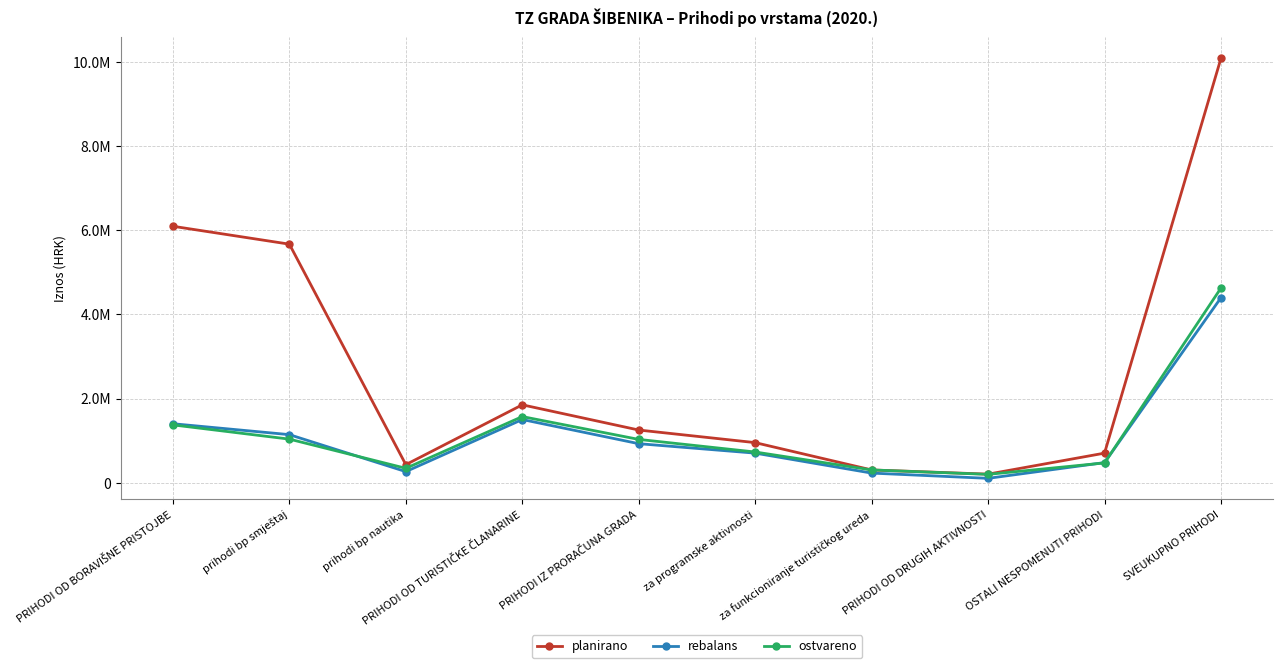

Does the chart display data point markers on the line(s)?

Yes